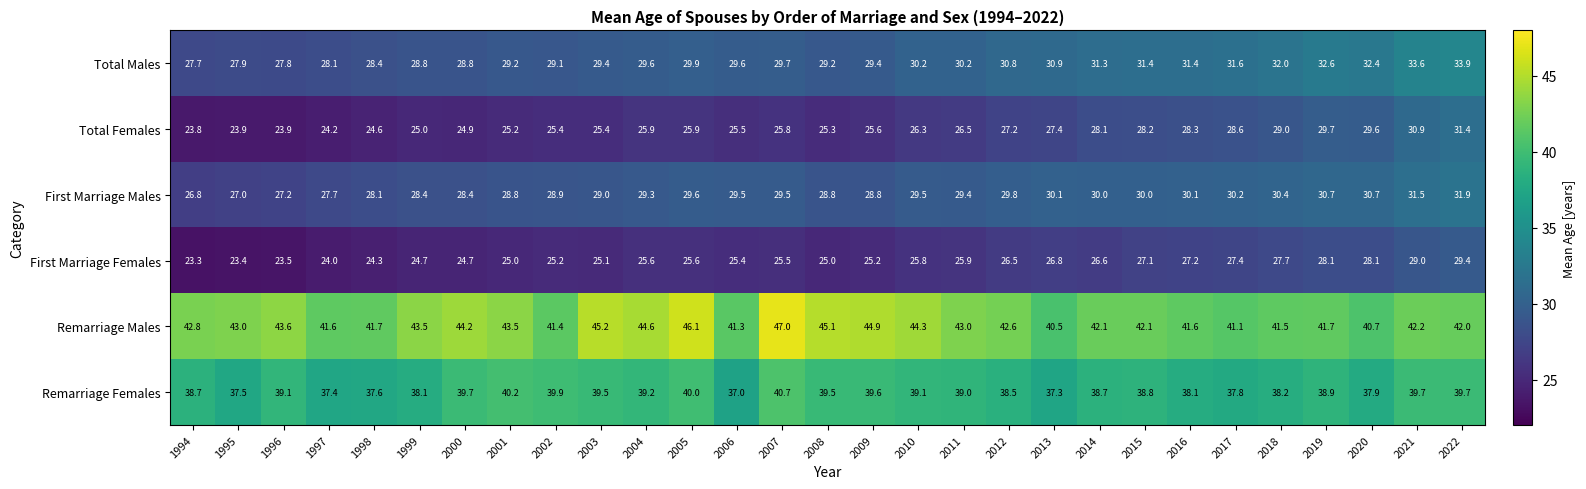

At which label is First Marriage Females closest to 26?

2011